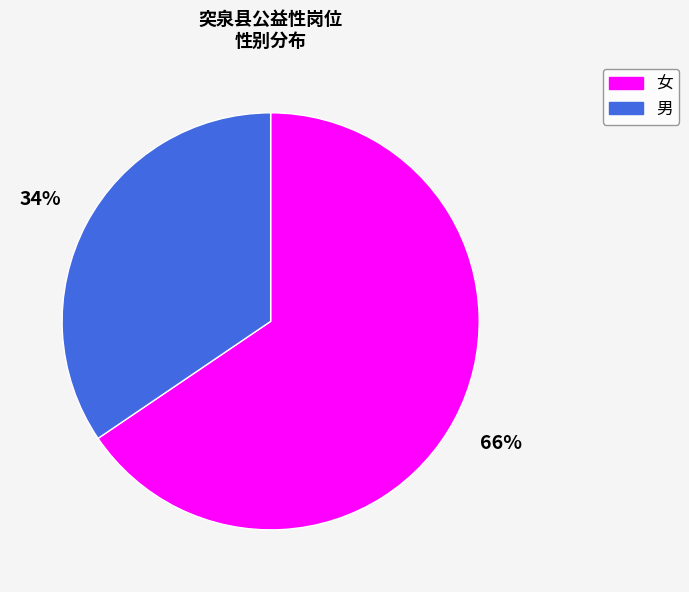

How many segments does this pie chart have?

2